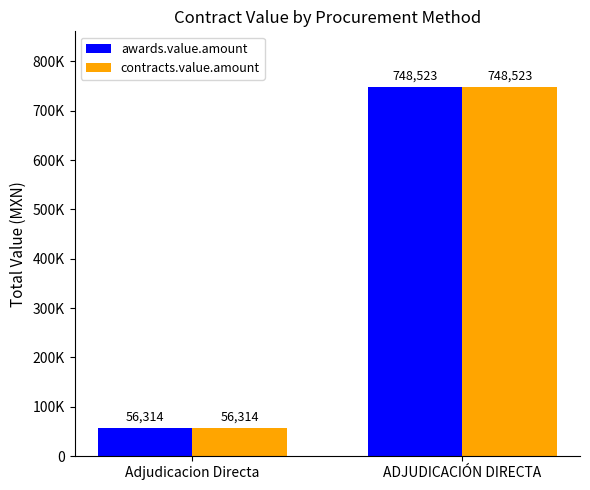

List the labels in order of awards.value.amount value, largest first.

ADJUDICACIÓN DIRECTA, Adjudicacion Directa